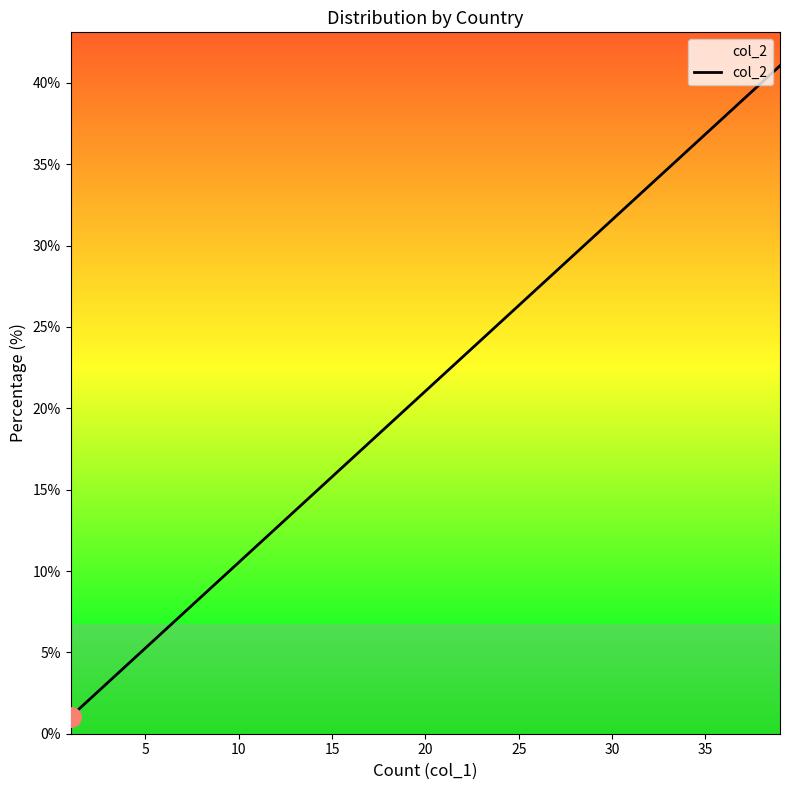

What is the smallest value displayed?

1.1